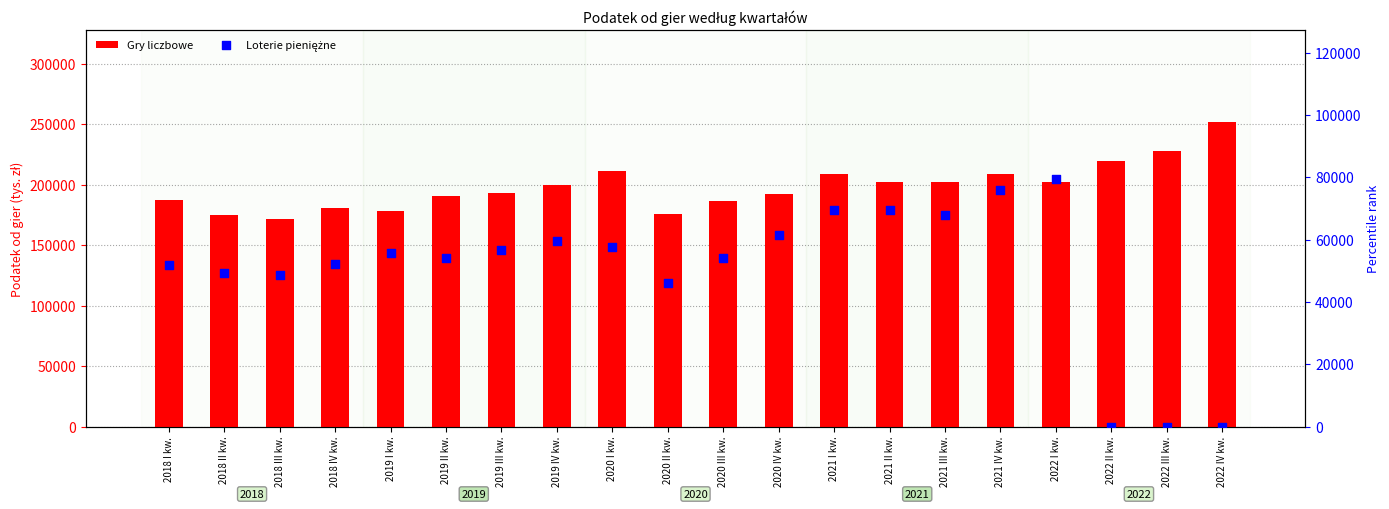

Is the value of Gry liczbowe at 2022 I kw. greater than the value of Loterie pieniężne at 2020 I kw.?

Yes